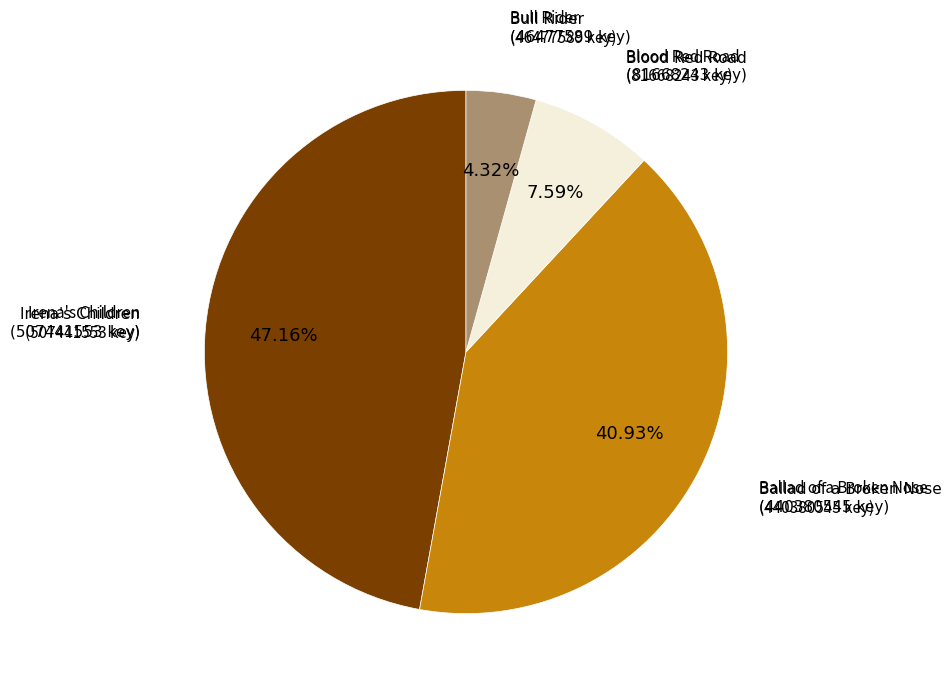

Is there any slice that represents more than half of the pie?

No